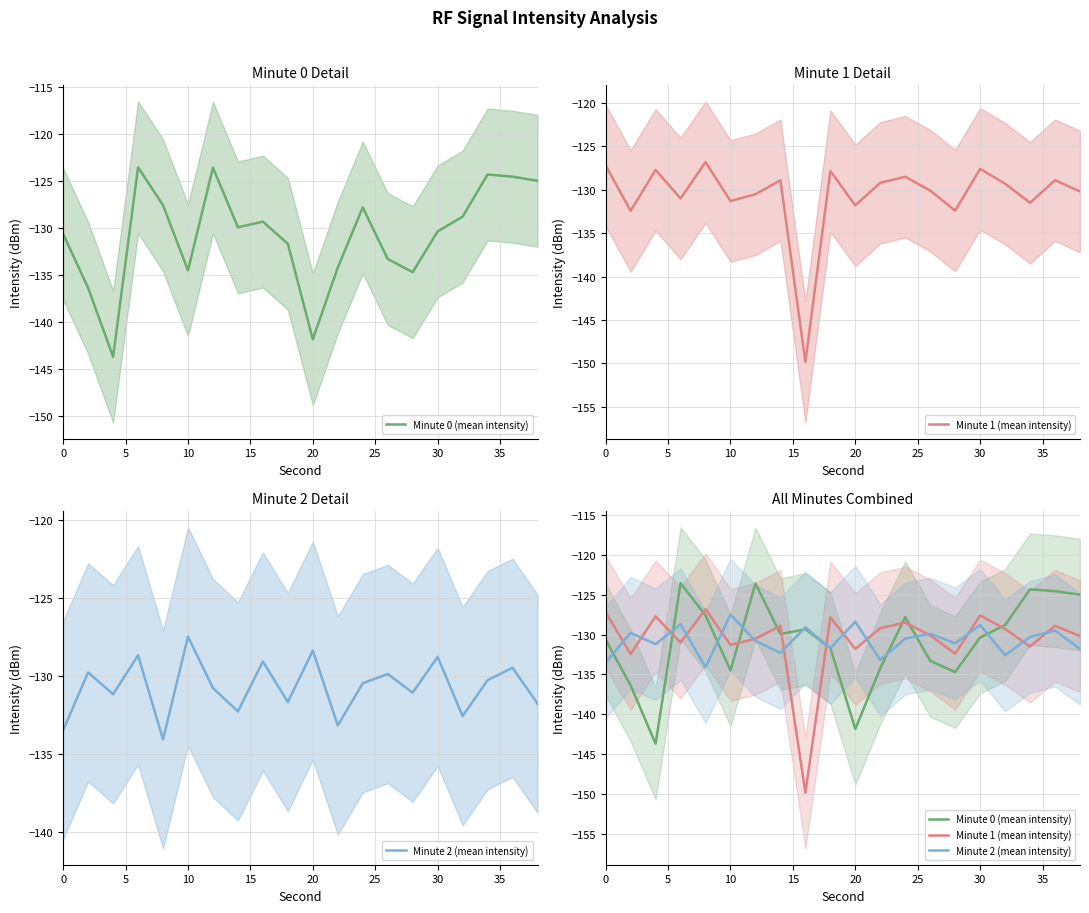

What are all the series names shown in the legend?

Minute 0 (mean intensity), Minute 1 (mean intensity), Minute 2 (mean intensity)